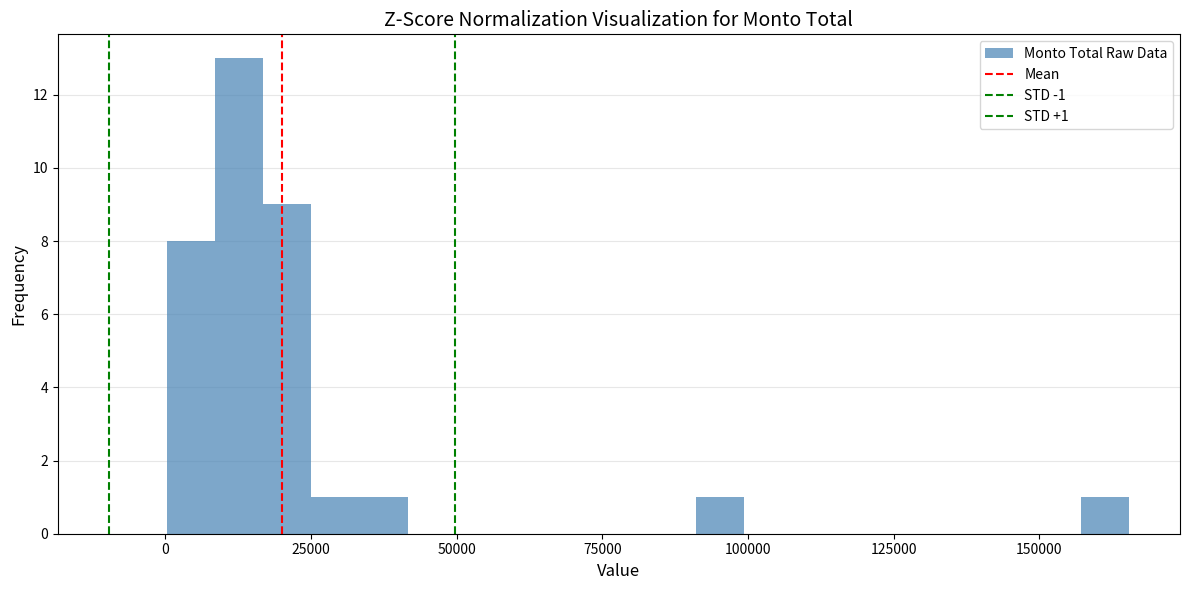

Around what value on the x-axis is the tallest bar? Give the approximate position of its centre, as read against the axis.

15000